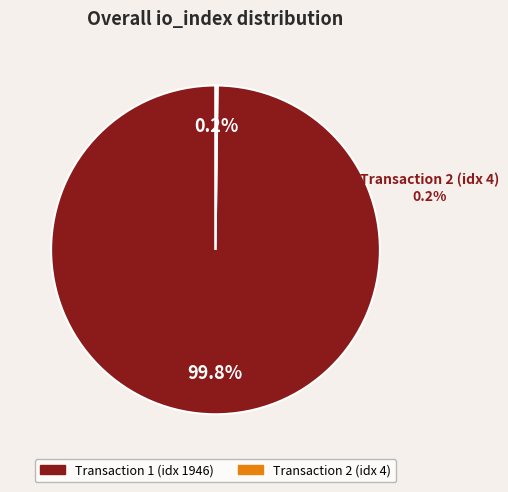

How many segments does this pie chart have?

2